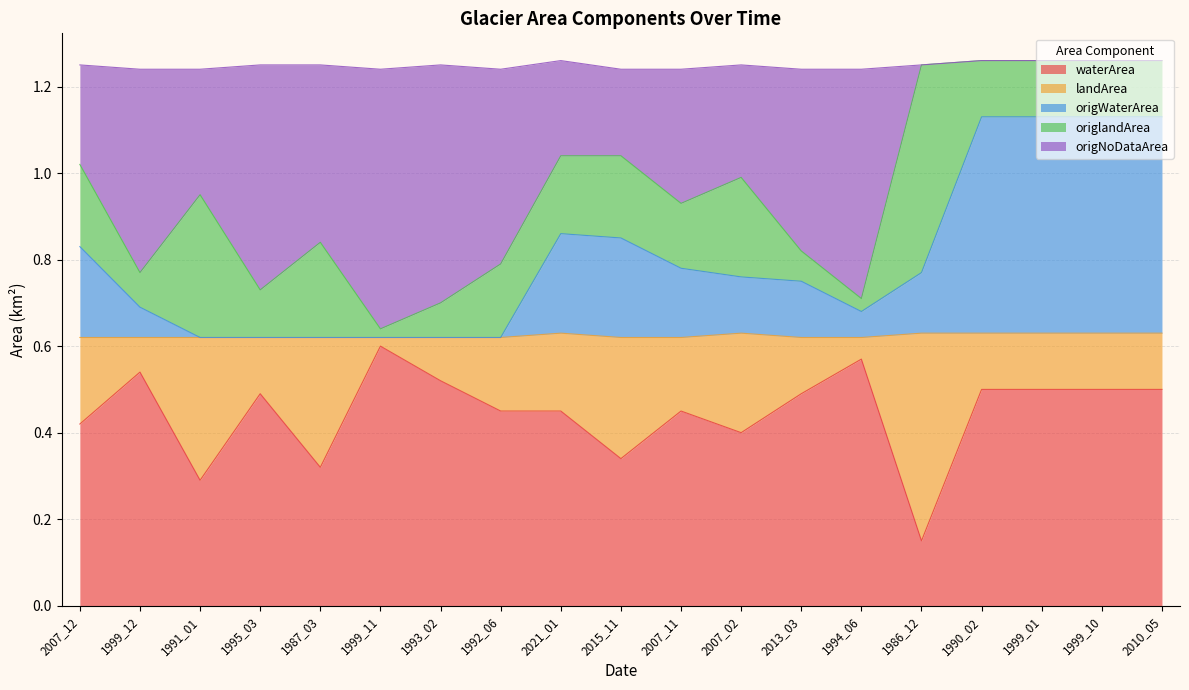

Does the chart display data point markers on the line(s)?

No